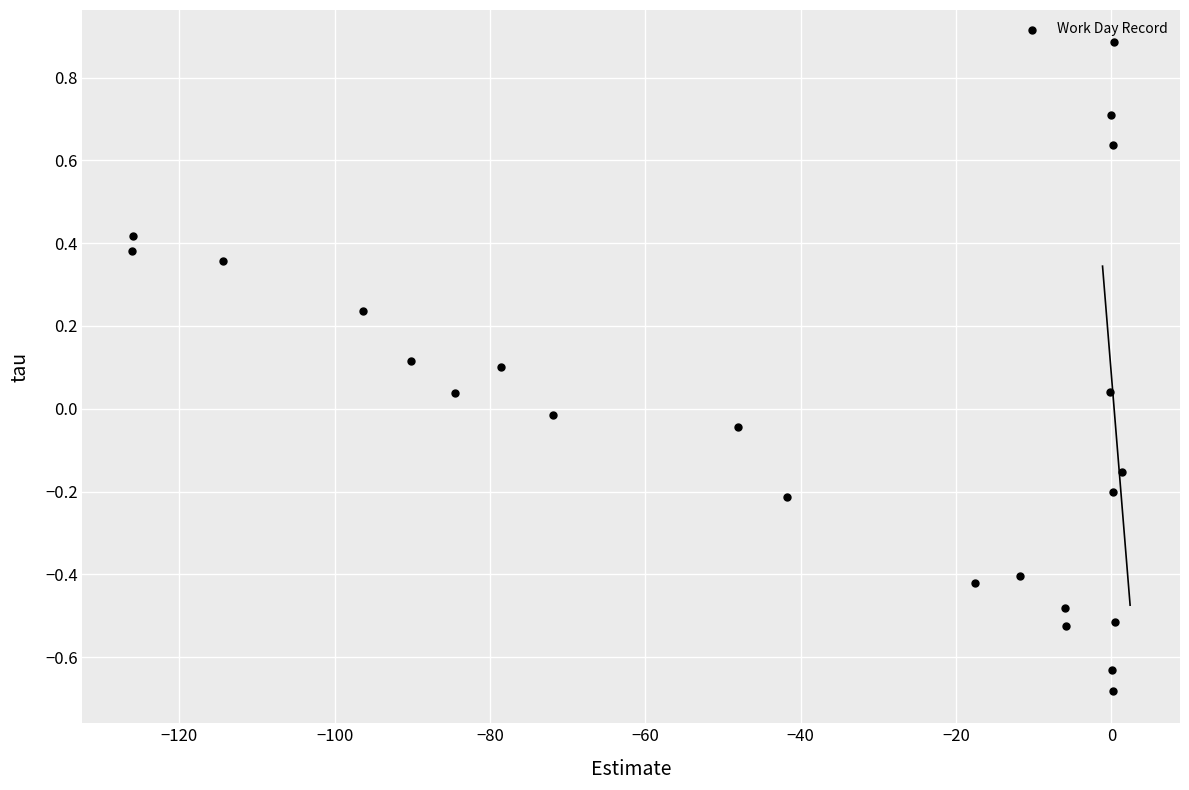

What is the range of Y values (max minus min)?

1.6